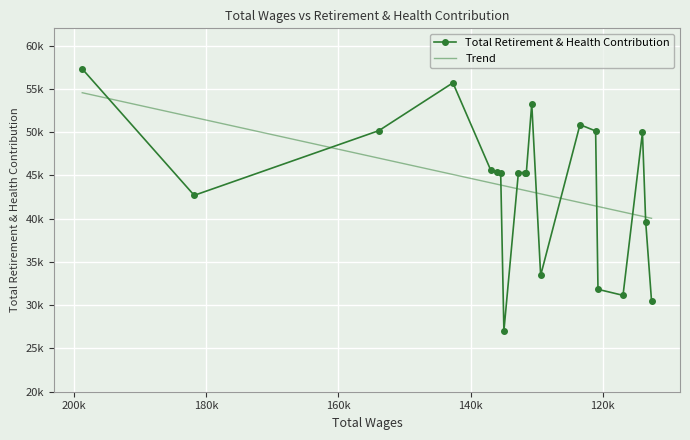

Which series has the largest range (max minus min)?

Total Retirement & Health Contribution